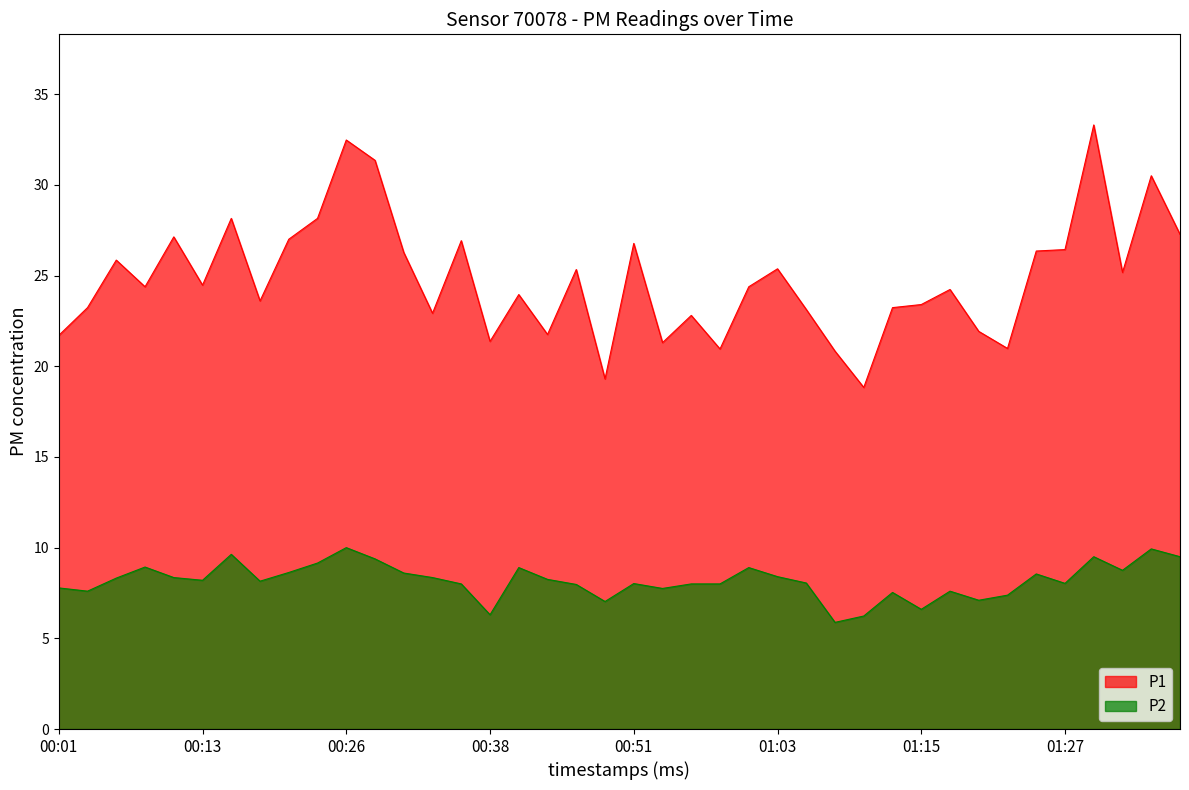

List the series in order of their peak value, highest first.

P1, P2